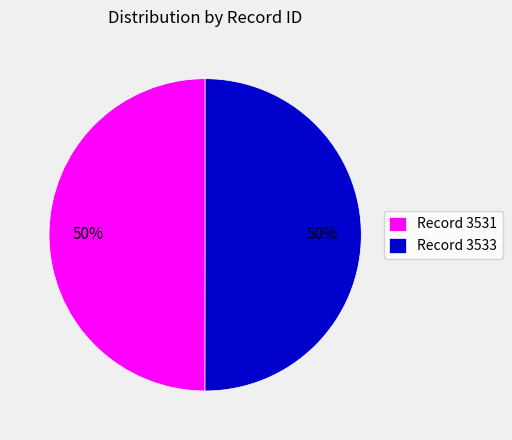

Count the number of slices in the pie.

2